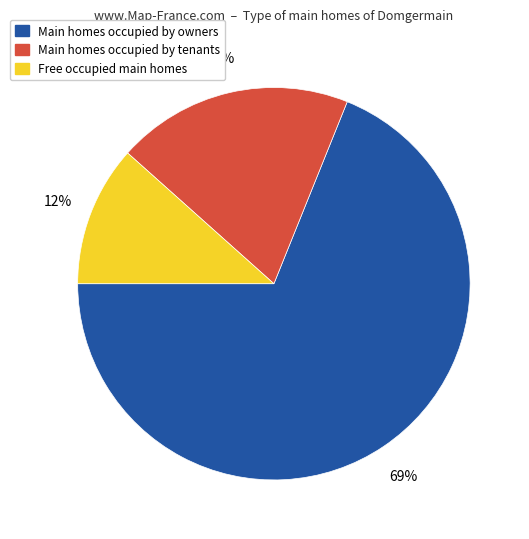

What is the smallest slice in the pie chart?

Free occupied main homes